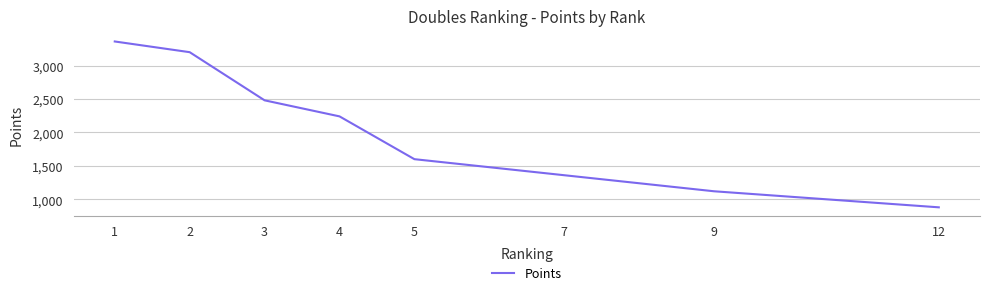

The chart shows a value of 183 at 12. True or false?

False